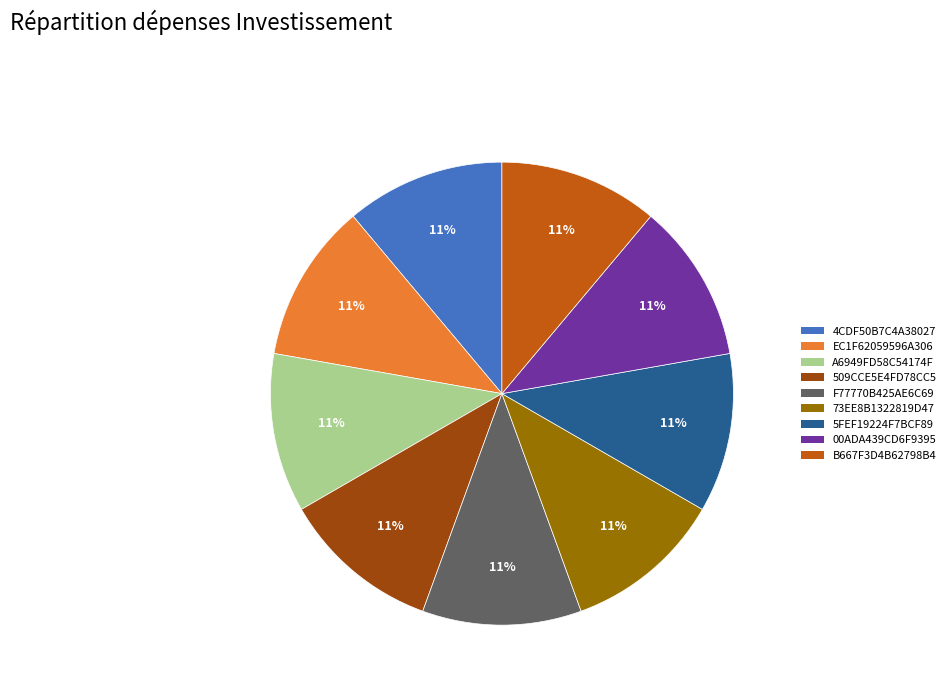

Do F77770B425AE6C69 and 5FEF19224F7BCF89 together represent more than half of the pie?

No